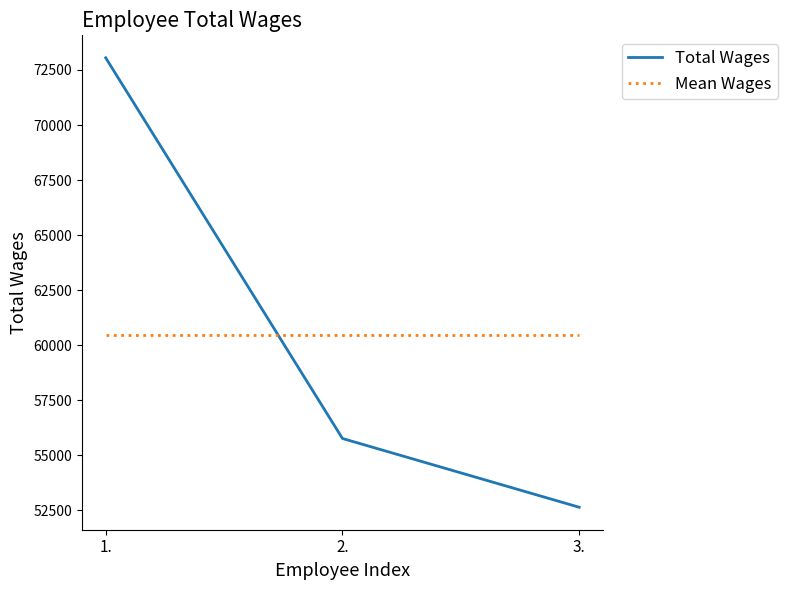

Reading left to right, transcribe all the data shown in this chart.

Total Wages: 1.=73053	2.=55764	3.=52641
Mean Wages: 1.=60486	2.=60486	3.=60486